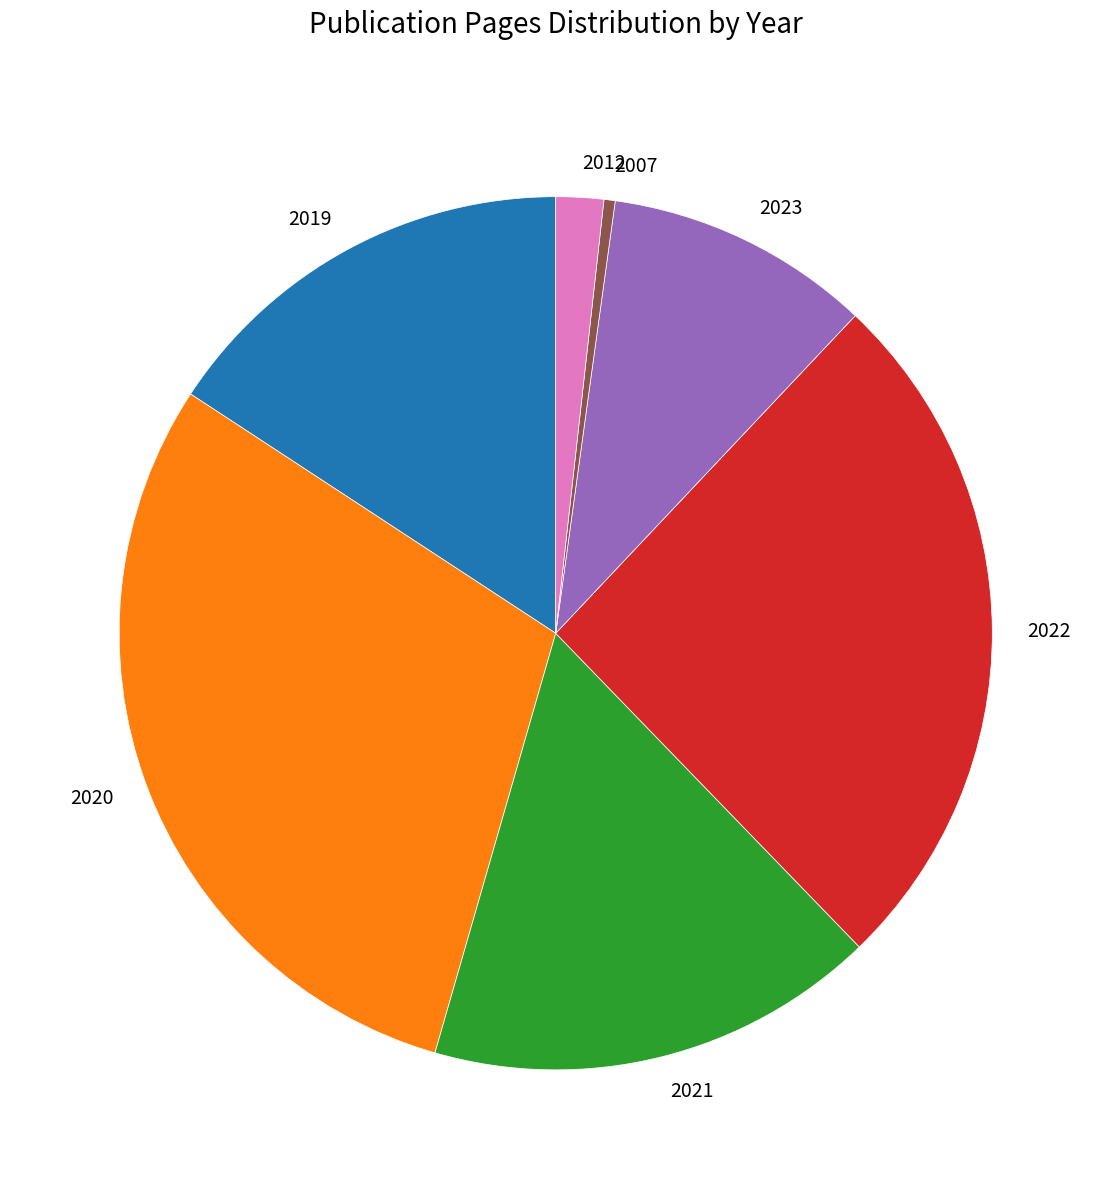

Which has a higher value, 2007 or 2020?

2020